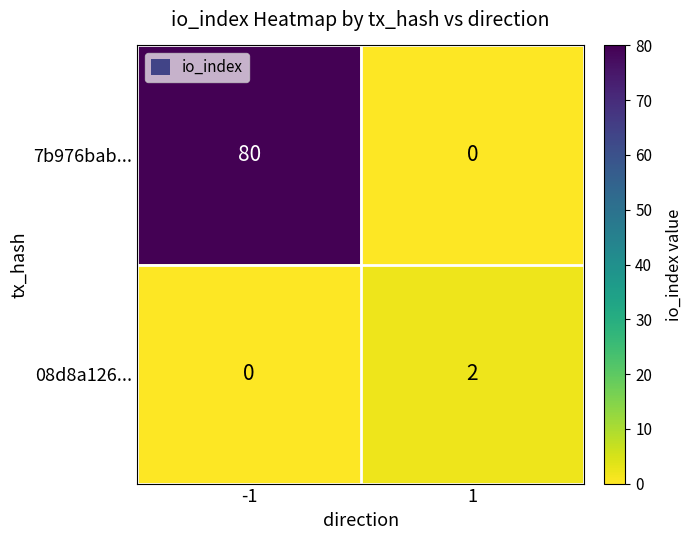

The value of 08d8a126... at -1 is 0. True or false?

True